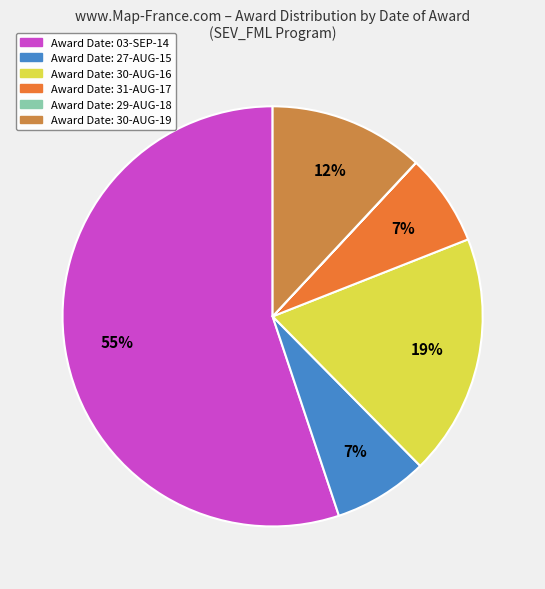

Is there a majority slice in this chart?

Yes